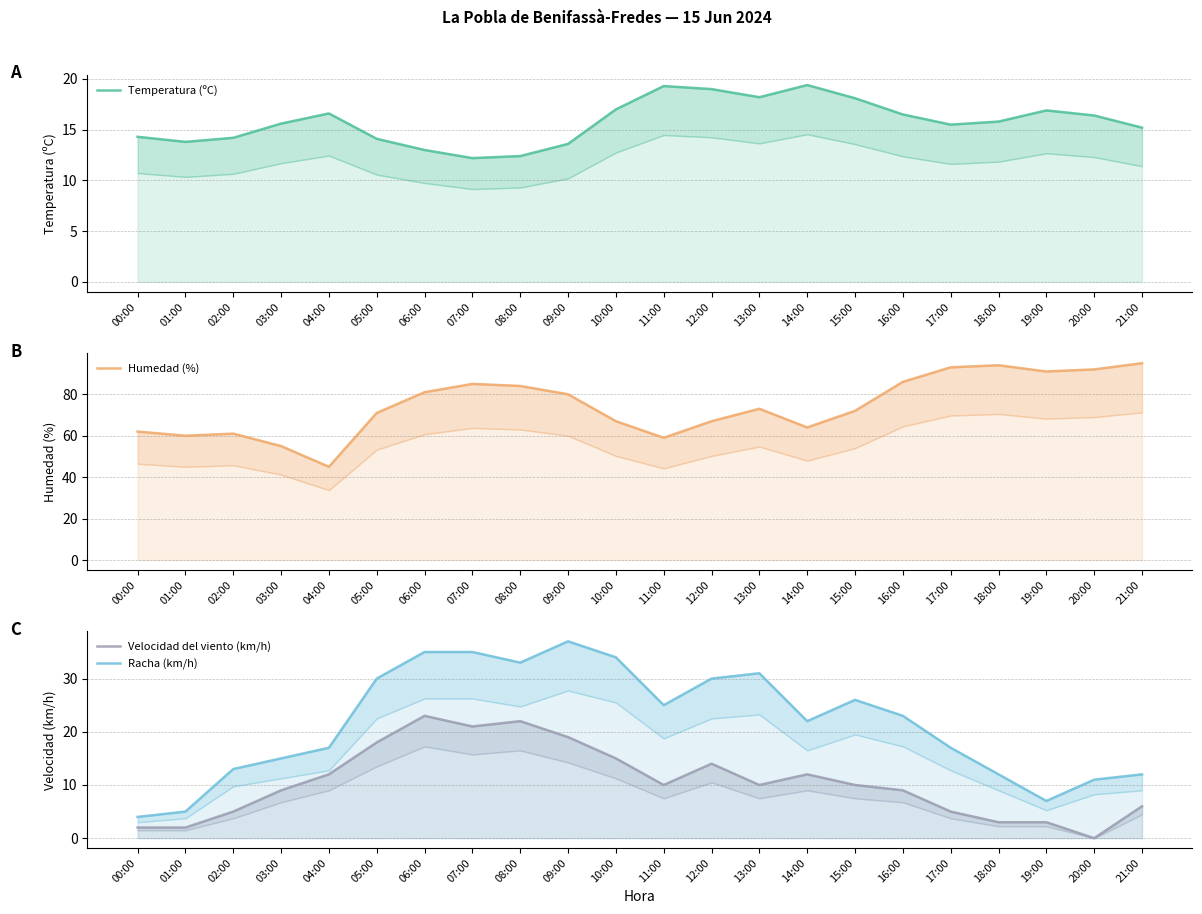

What is the difference between the Velocidad del viento (km/h) values at 17:00 and 09:00?

14.0